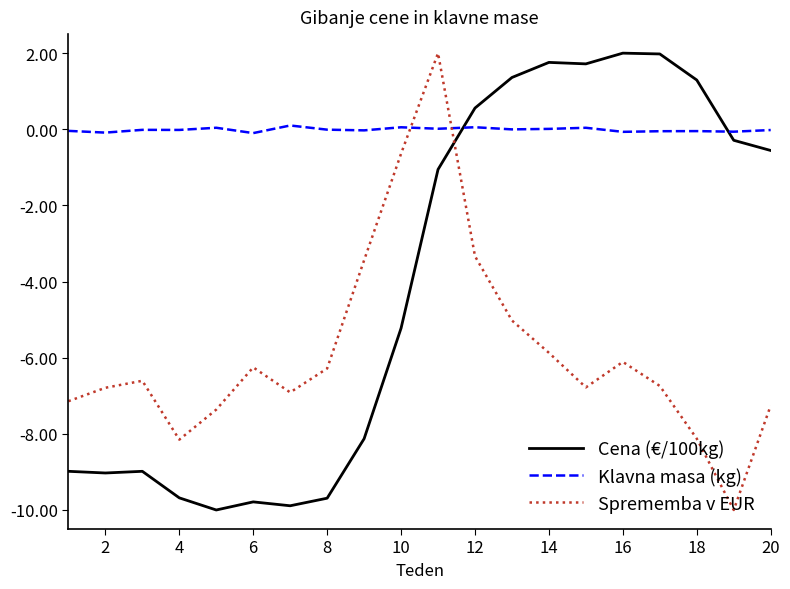

What is the difference between the maximum and minimum values in the Sprememba v EUR series?

12.0